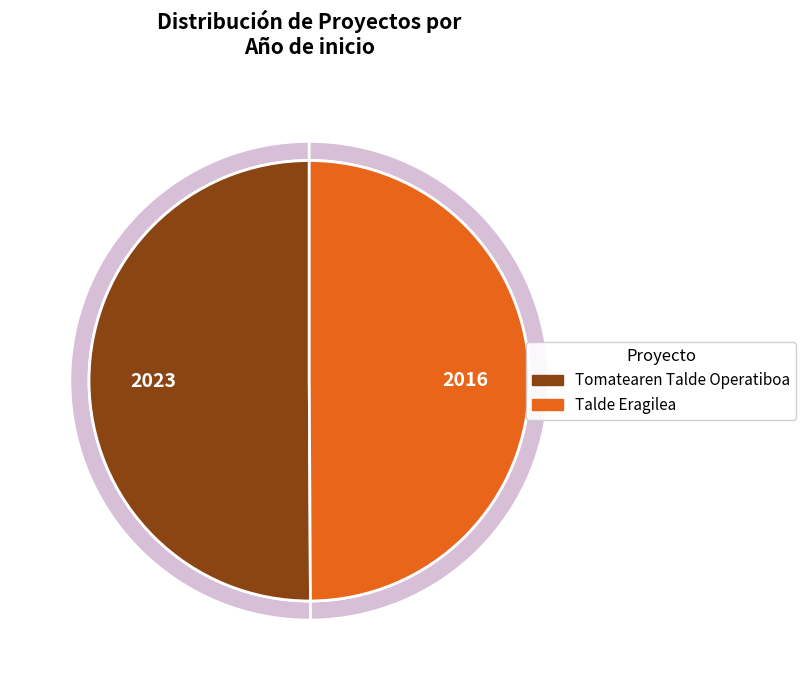

The Talde Eragilea slice represents 50% of the pie. True or false?

True